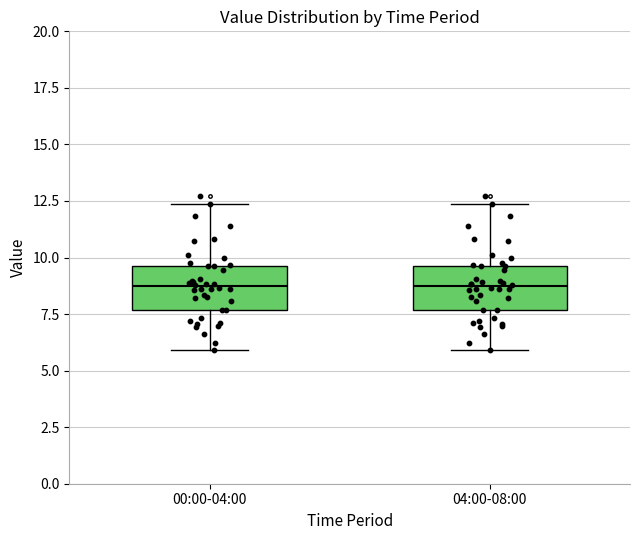

Where is the upper edge of the box for 00:00-04:00 on the y-axis? The values are not printed on the chart, so give them approximately, as read against the axis.

9.5